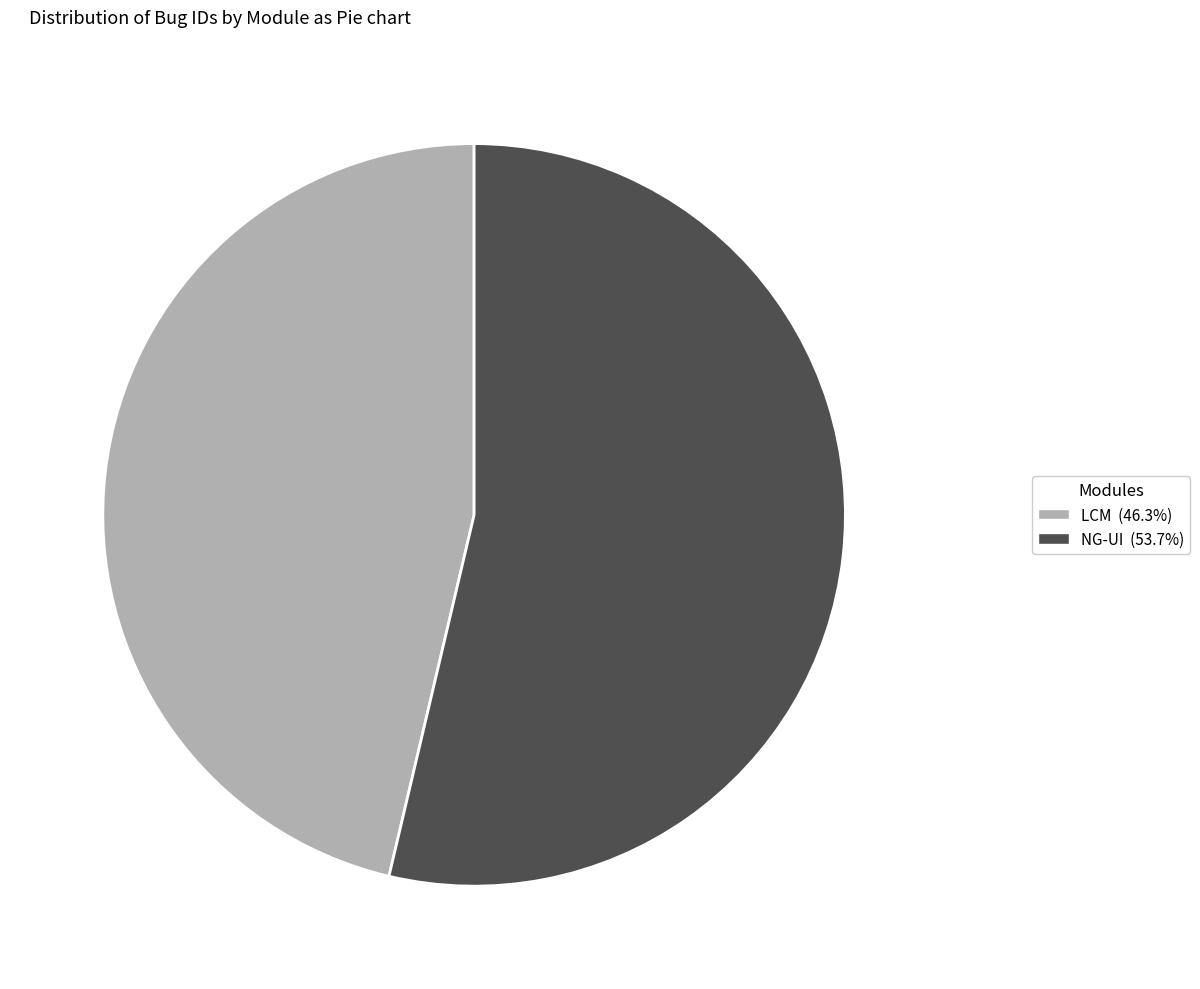

Is the sum of LCM (46.3%) and NG-UI (53.7%) greater than half?

Yes